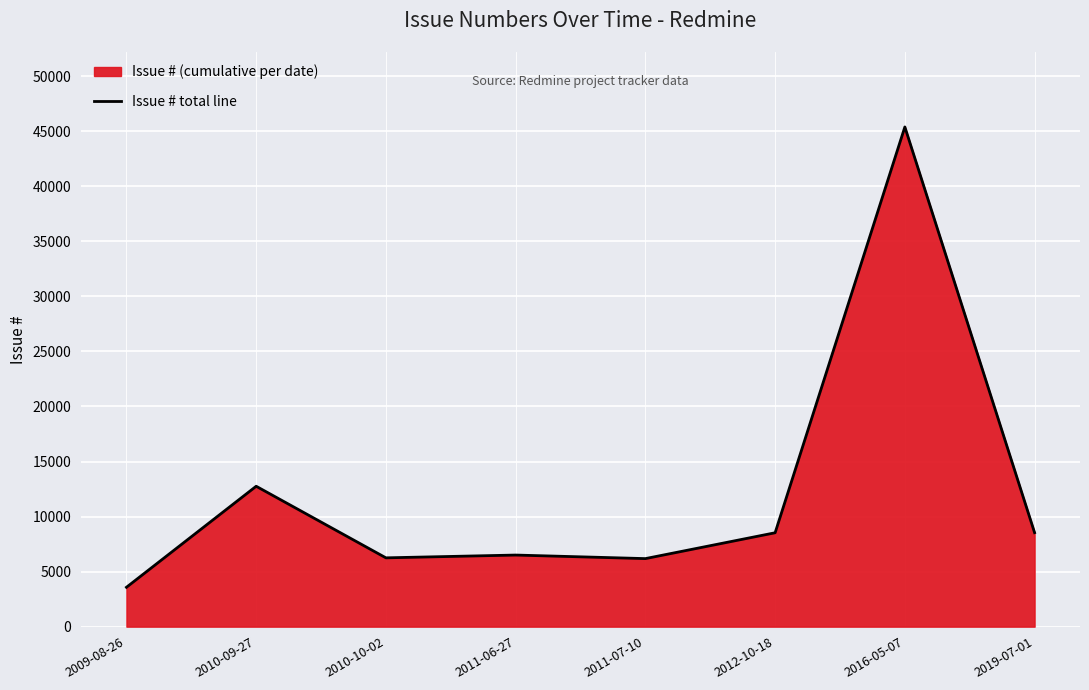

List the labels in order of value, smallest first.

2009-08-26, 2011-07-10, 2010-10-02, 2011-06-27, 2012-10-18, 2019-07-01, 2010-09-27, 2016-05-07